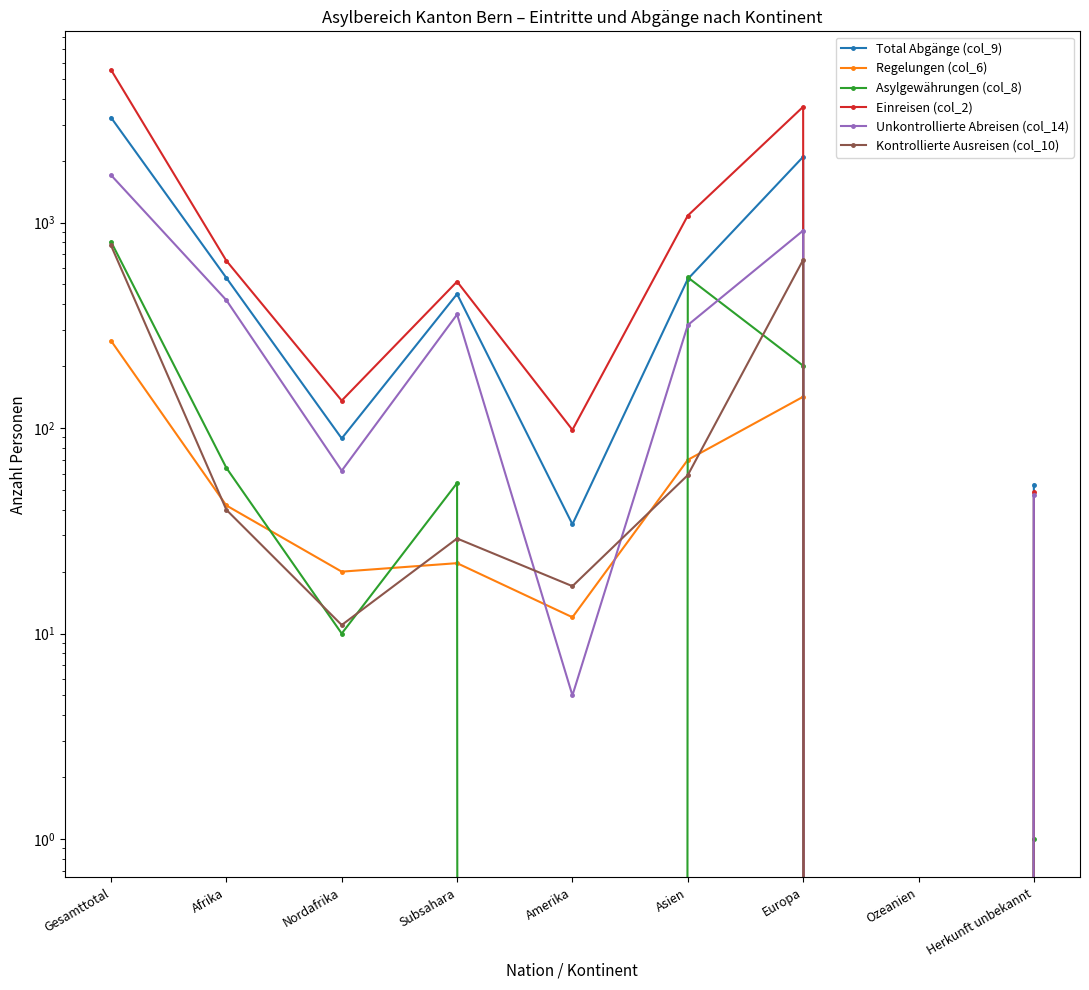

In Einreisen (col_2), how many points are higher than both neighbors (excluding endpoints)?

2